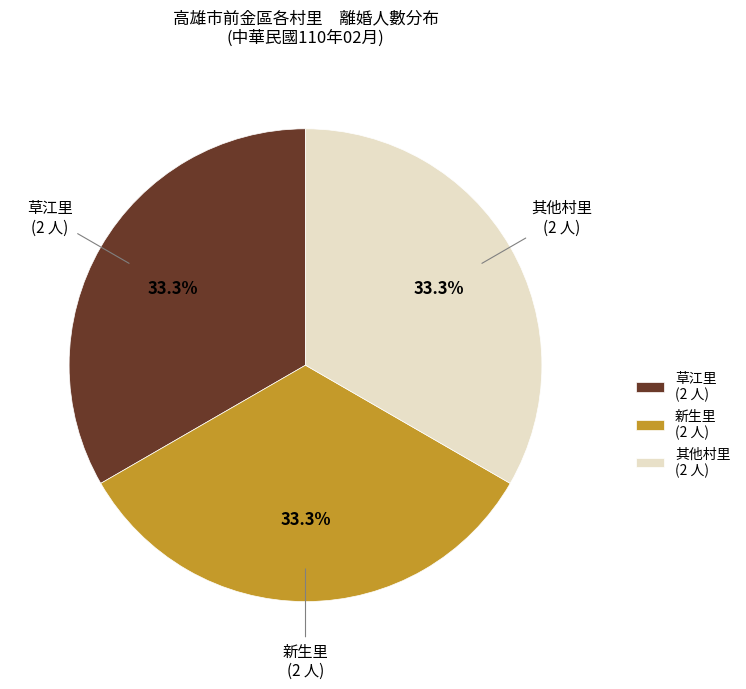

Is 其他村里 (2 人) the majority of the pie?

No